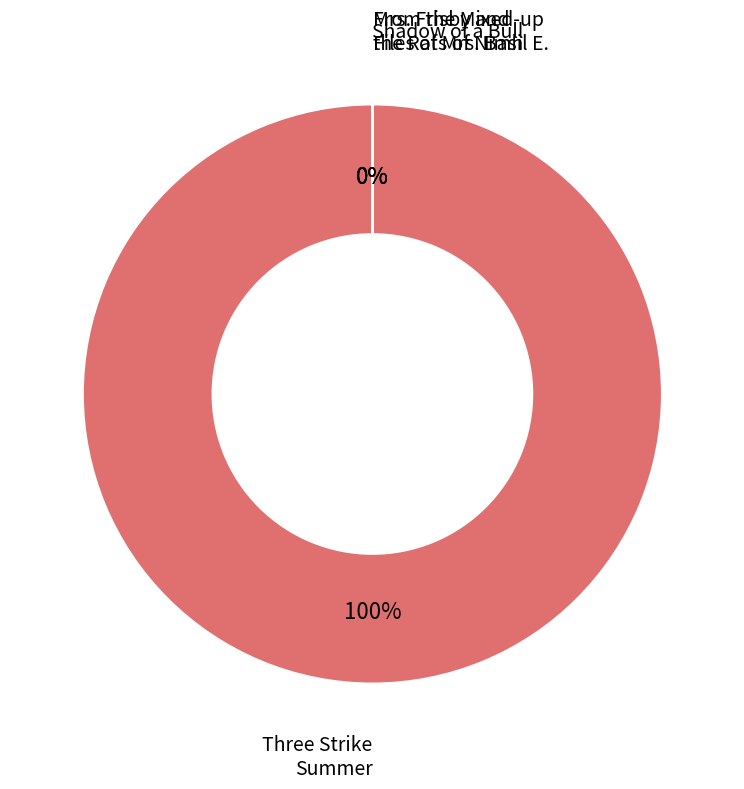

The Three Strike Summer slice represents 100% of the pie. True or false?

True